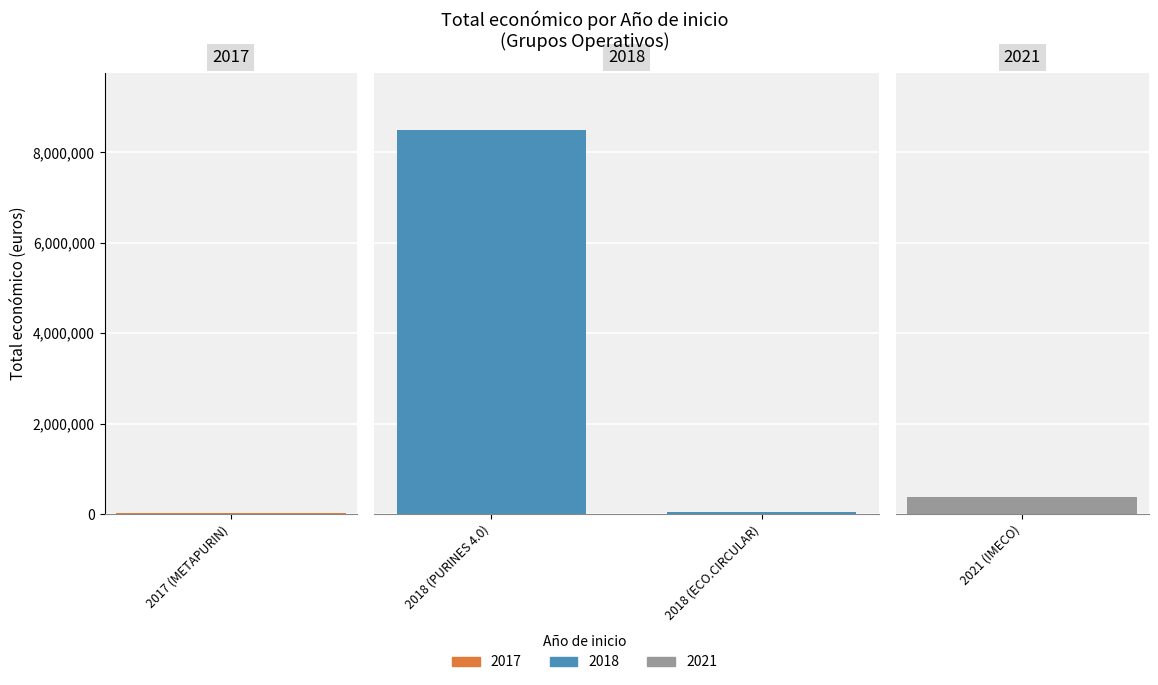

Between 2021 (IMECO) and 2018 (PURINES 4.0), which is larger?

2018 (PURINES 4.0)